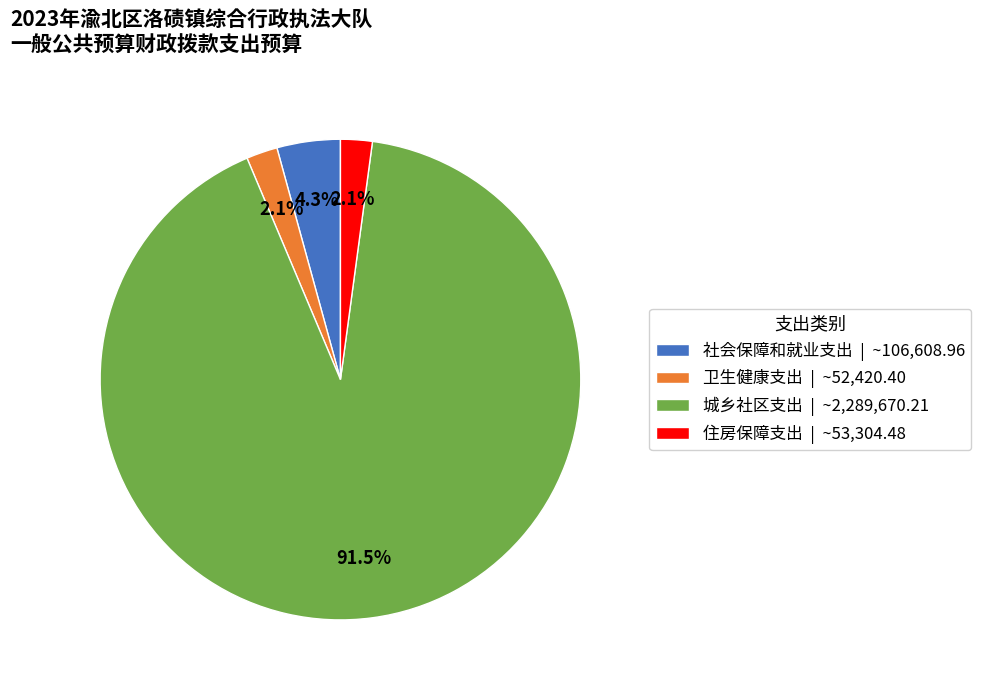

What is the ratio of the value at 卫生健康支出 | ~52,420.40 to the value at 社会保障和就业支出 | ~106,608.96?

0.5